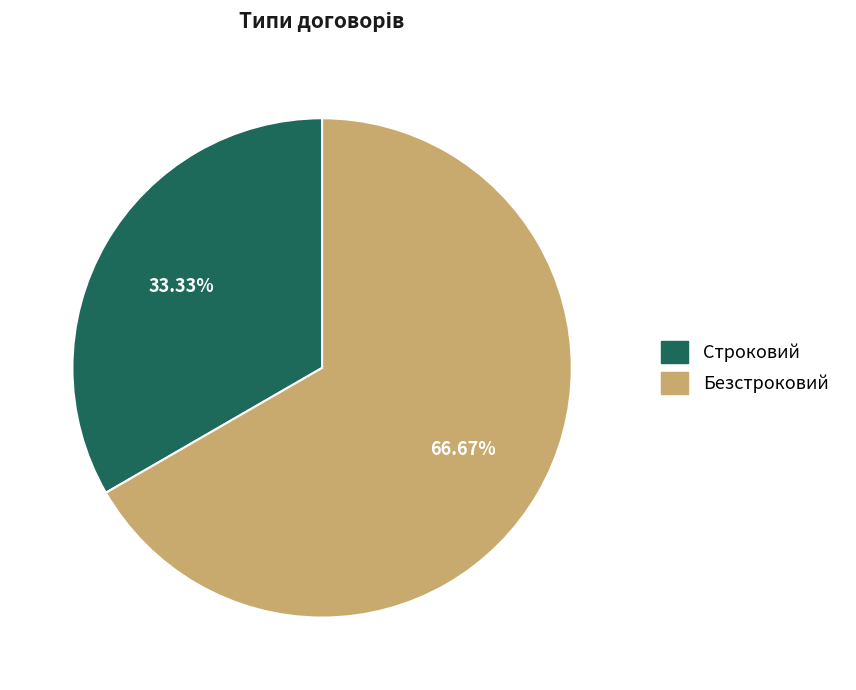

To the nearest percent, what percentage of the pie is Строковий?

33%